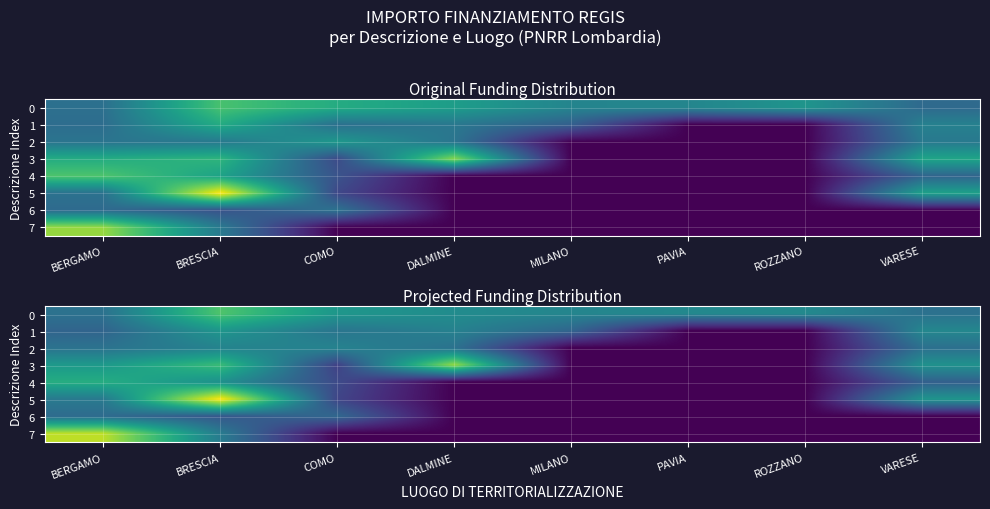

Where is row_7 nearest to the value 56196?

BRESCIA